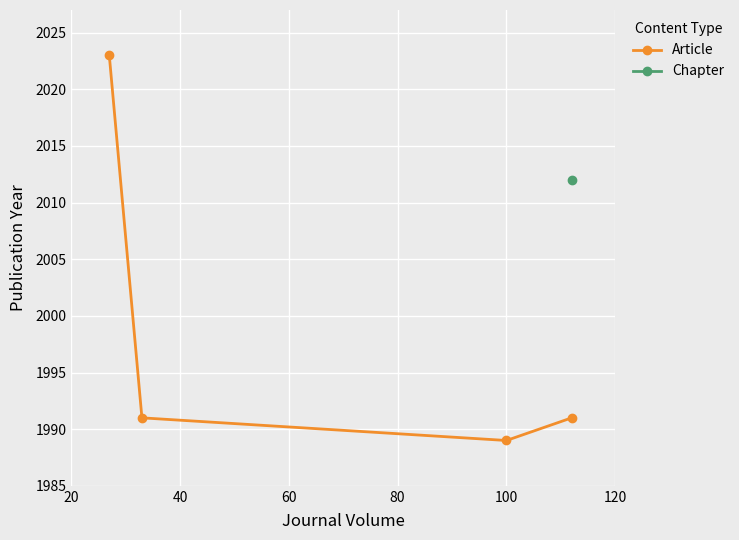

What is the maximum value for Article?

2023